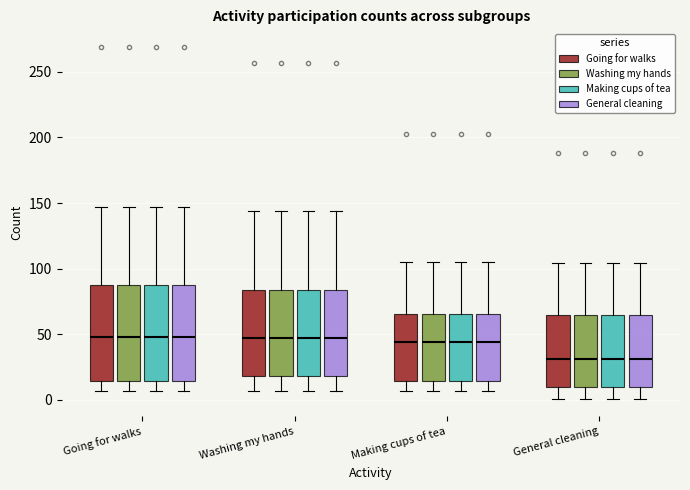

Reading left to right, read every box against the y-axis: the position of its median line, the range the box covers, and the ends of its whiskers. The values are not printed on the chart, so give them approximately, as read against the axis.

Going for walks (Going for walks): median 50, box 15 to 90, whiskers 5 to 145
Going for walks (Washing my hands): median 50, box 15 to 90, whiskers 5 to 145
Going for walks (Making cups of tea): median 50, box 15 to 90, whiskers 5 to 145
Going for walks (General cleaning): median 50, box 15 to 90, whiskers 5 to 145
Washing my hands (Going for walks): median 45, box 20 to 85, whiskers 5 to 145
Washing my hands (Washing my hands): median 45, box 20 to 85, whiskers 5 to 145
Washing my hands (Making cups of tea): median 45, box 20 to 85, whiskers 5 to 145
Washing my hands (General cleaning): median 45, box 20 to 85, whiskers 5 to 145
Making cups of tea (Going for walks): median 45, box 15 to 65, whiskers 5 to 105
Making cups of tea (Washing my hands): median 45, box 15 to 65, whiskers 5 to 105
Making cups of tea (Making cups of tea): median 45, box 15 to 65, whiskers 5 to 105
Making cups of tea (General cleaning): median 45, box 15 to 65, whiskers 5 to 105
General cleaning (Going for walks): median 30, box 10 to 65, whiskers 0 to 105
General cleaning (Washing my hands): median 30, box 10 to 65, whiskers 0 to 105
General cleaning (Making cups of tea): median 30, box 10 to 65, whiskers 0 to 105
General cleaning (General cleaning): median 30, box 10 to 65, whiskers 0 to 105